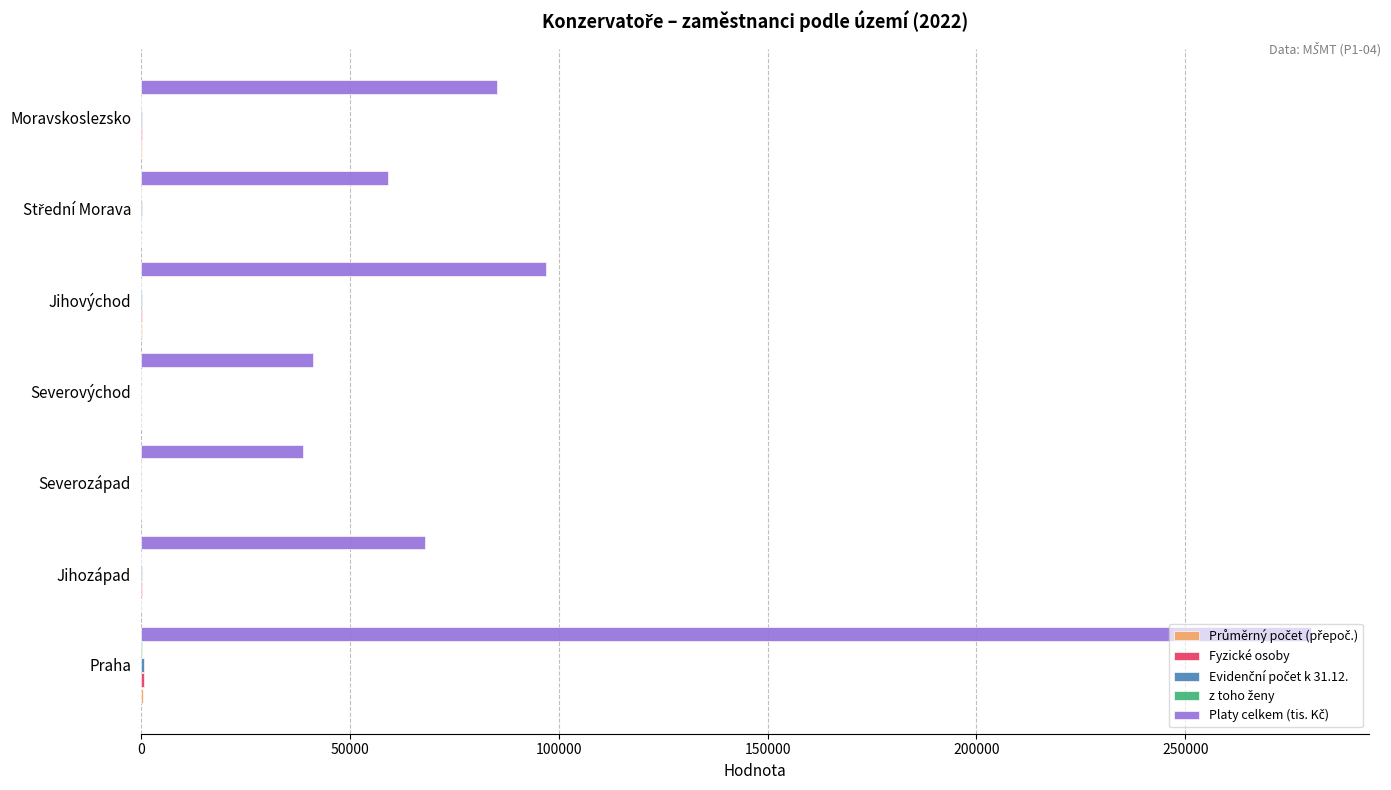

At which category is the sum across all series the highest?

Praha